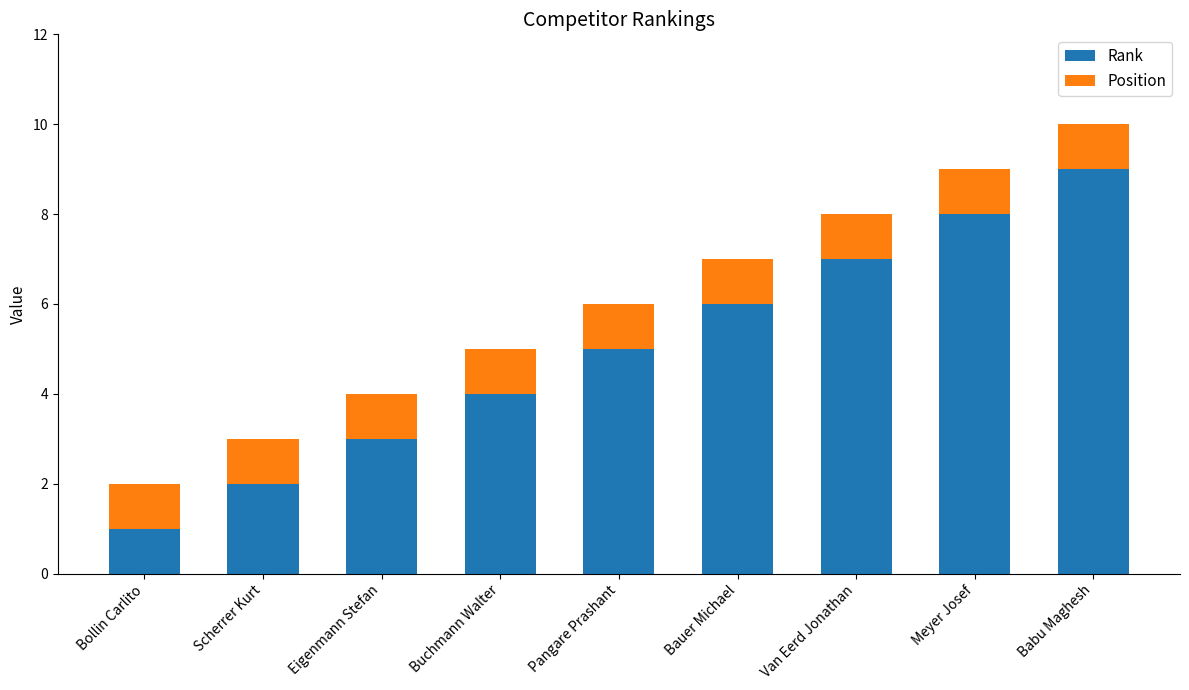

What value does the Rank series have at Babu Maghesh?

9